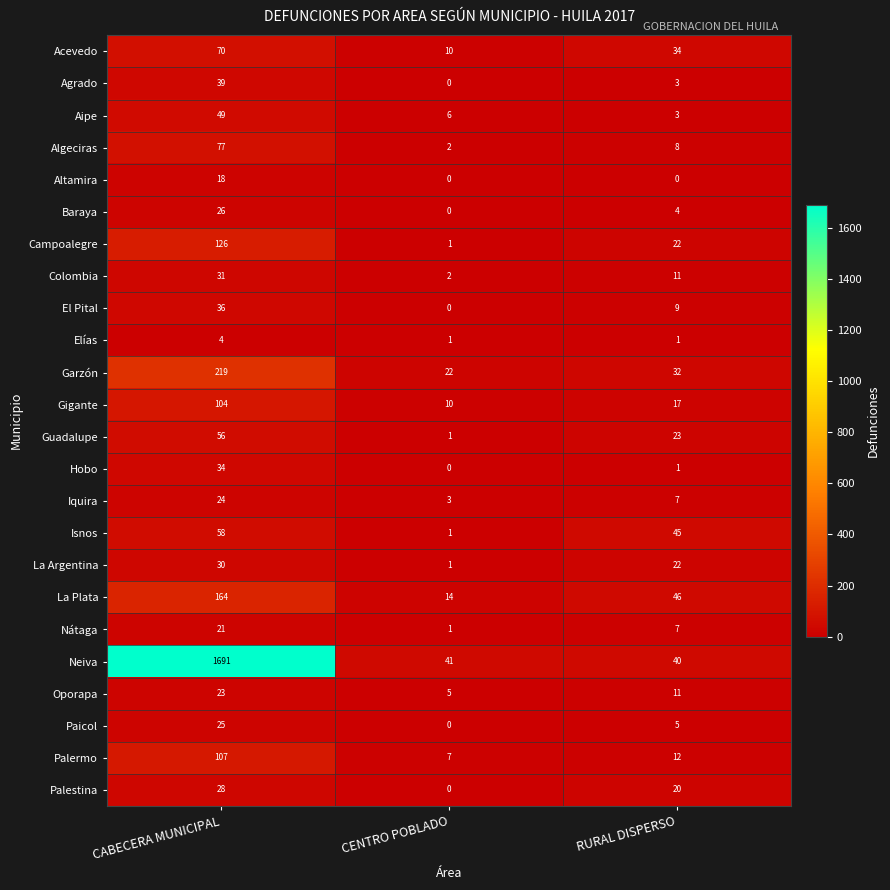

What is the difference between the highest and lowest values at RURAL DISPERSO?

46